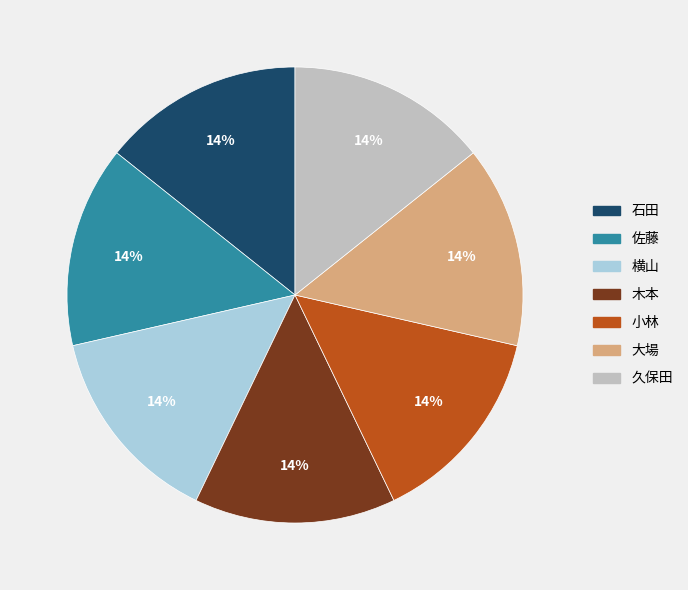

What is the ratio of the value at 大場 to the value at 木本?

1.0